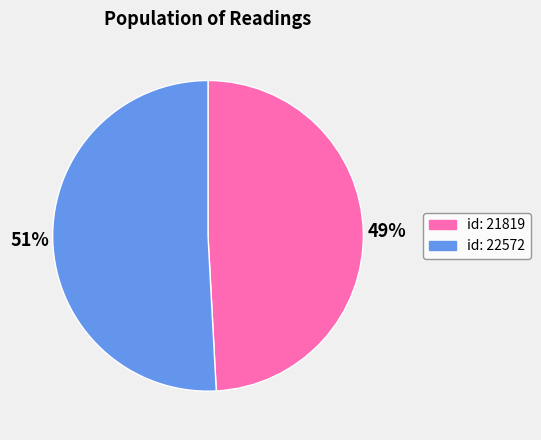

Is there any slice that represents more than half of the pie?

Yes